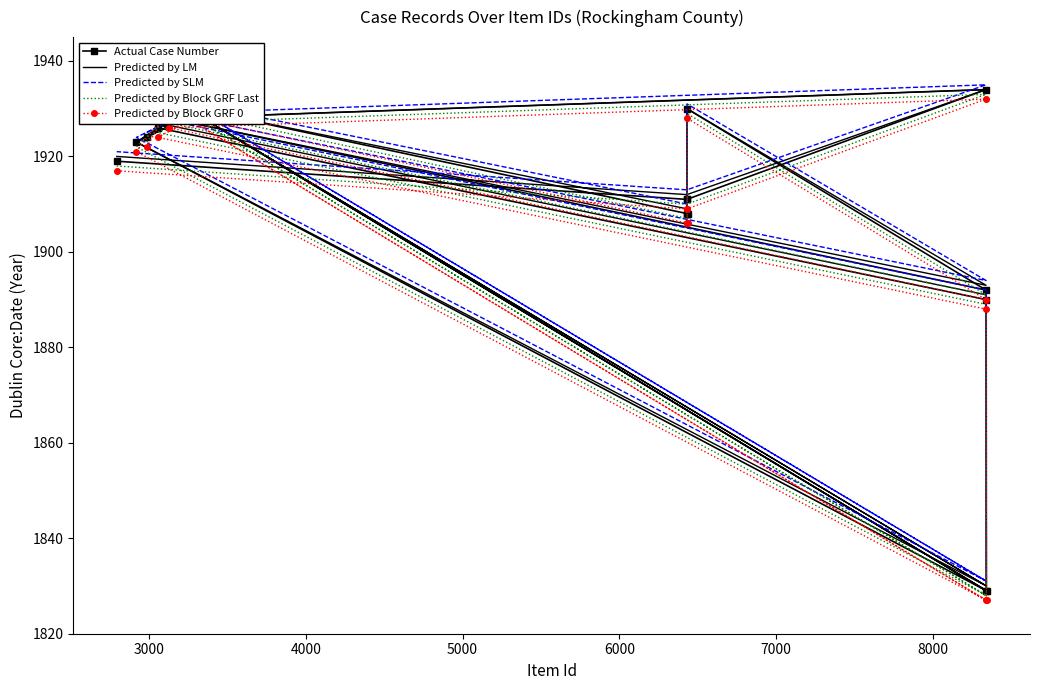

Does the chart have visible grid lines?

No